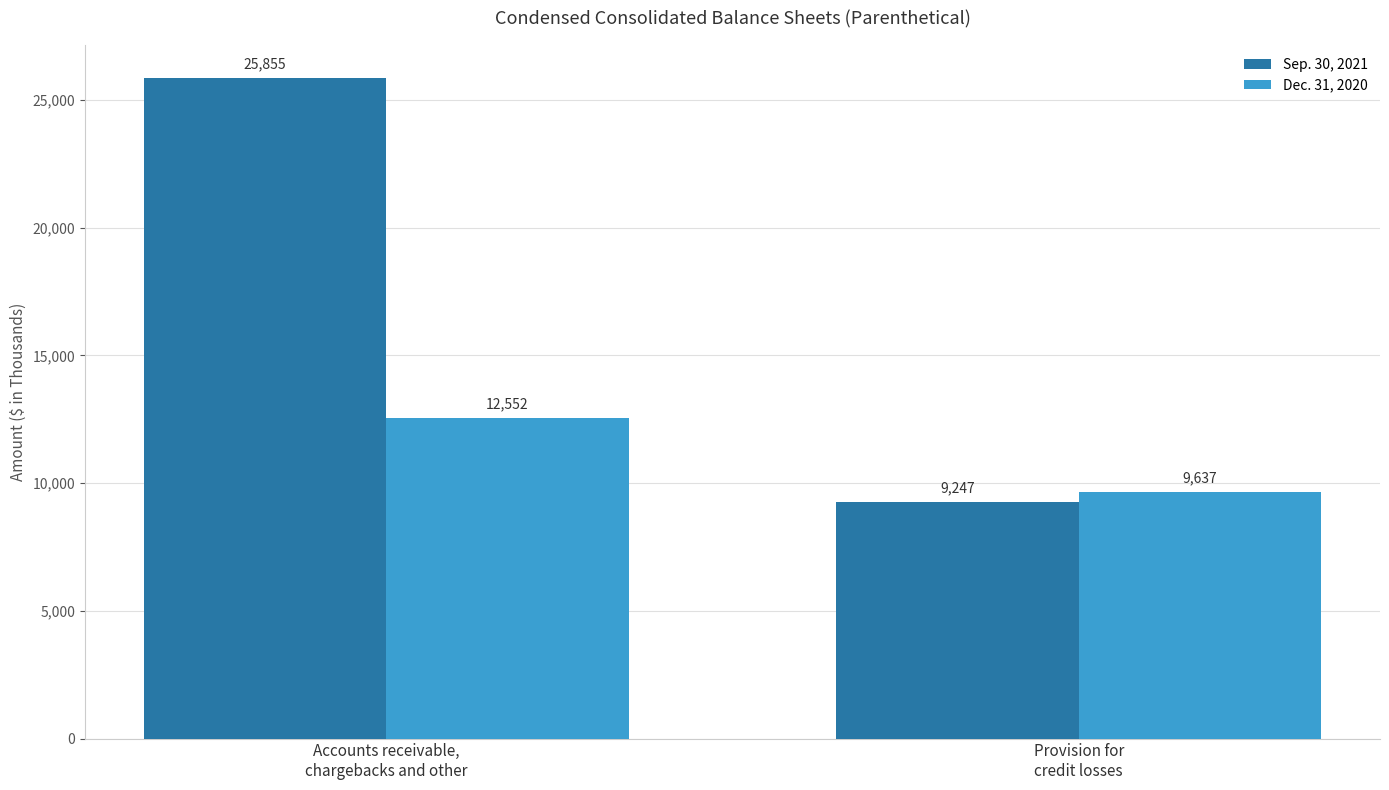

Reading left to right, what are all the values shown in this chart?

Sep. 30, 2021: Accounts receivable,
chargebacks and other=25855	Provision for
credit losses=9247
Dec. 31, 2020: Accounts receivable,
chargebacks and other=12552	Provision for
credit losses=9637